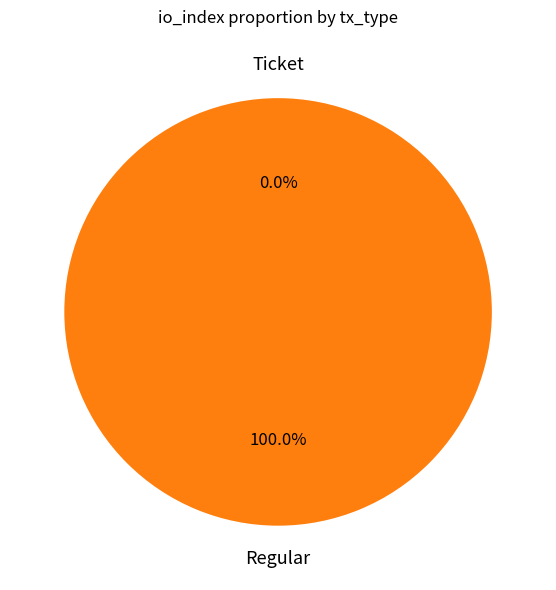

How many slices are in this pie chart?

2